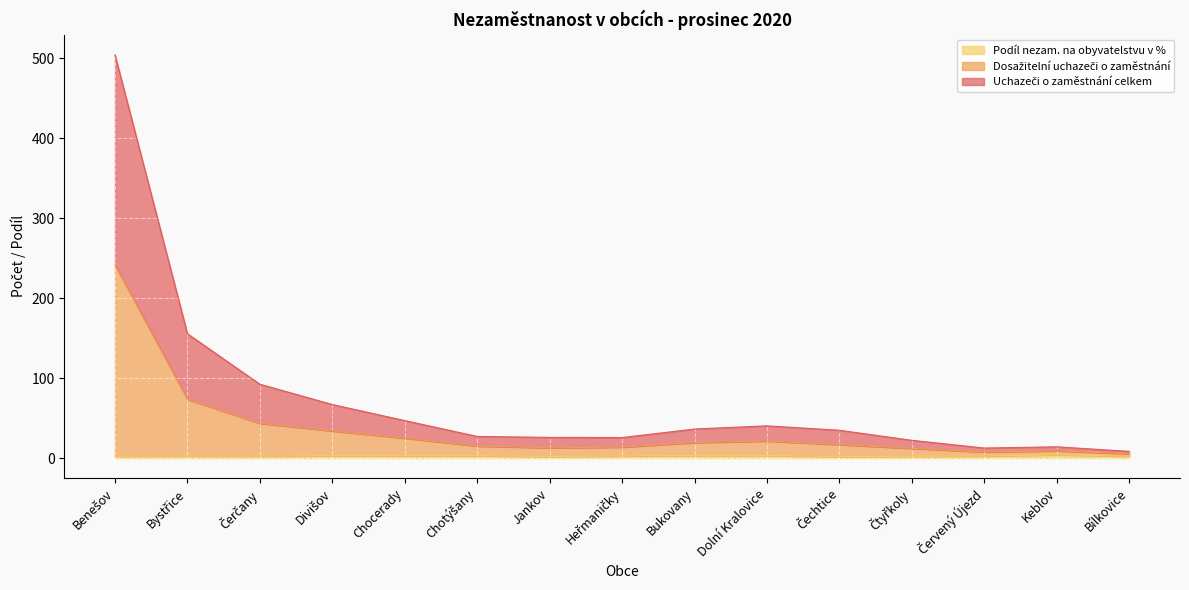

Which series has the widest spread of values?

Uchazeči o zaměstnání celkem